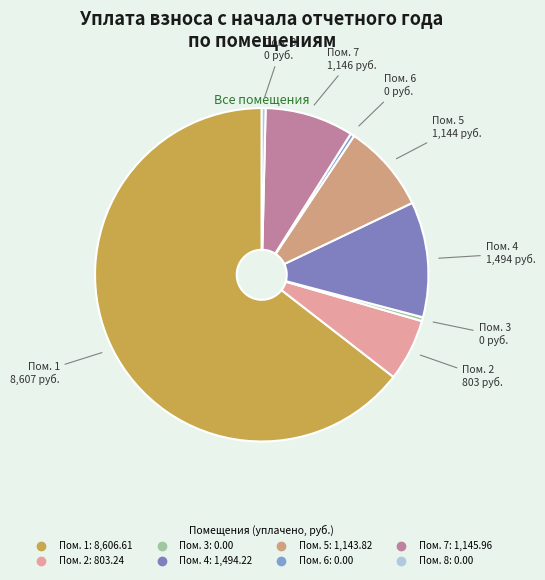

How many segments does this pie chart have?

8